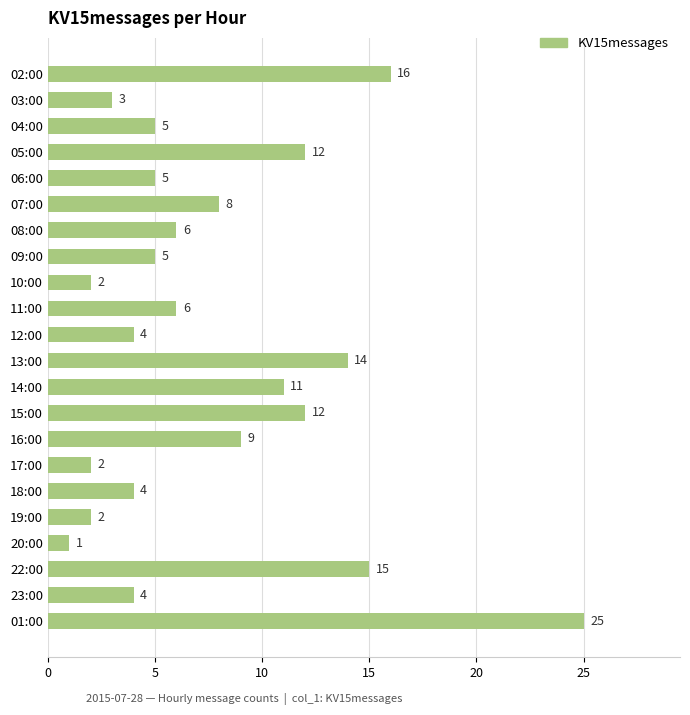

Approximately how many times larger is the value at 16:00 compared to 02:00?

0.6